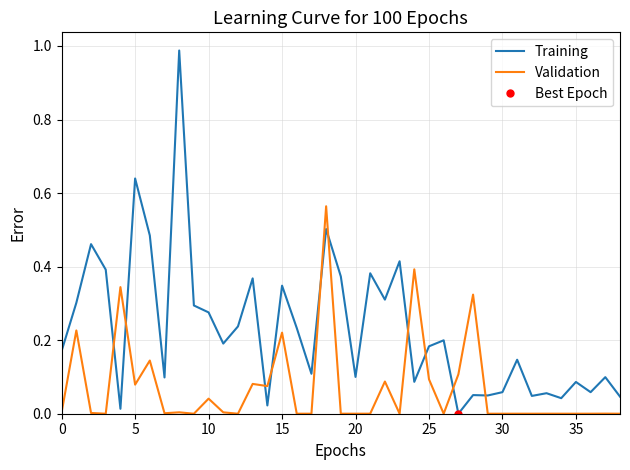

True or false: Validation has a value of 0.1 at 25.

True